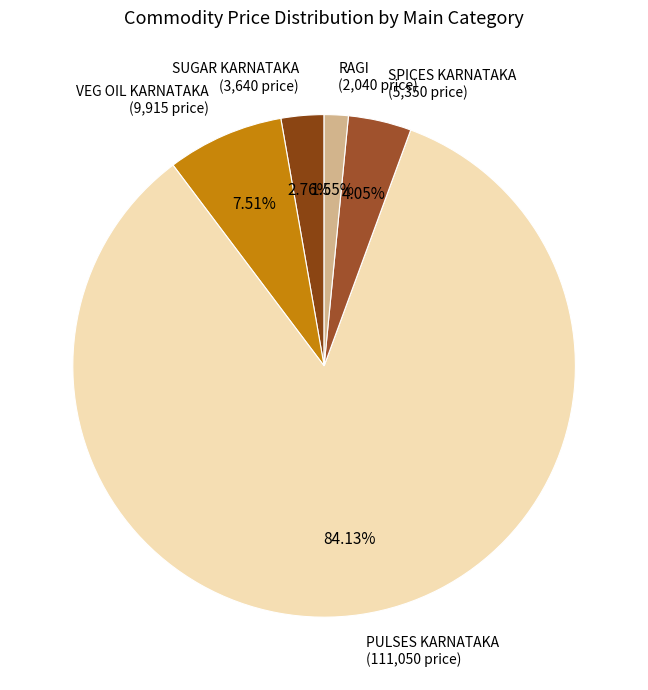

Count the number of slices in the pie.

5